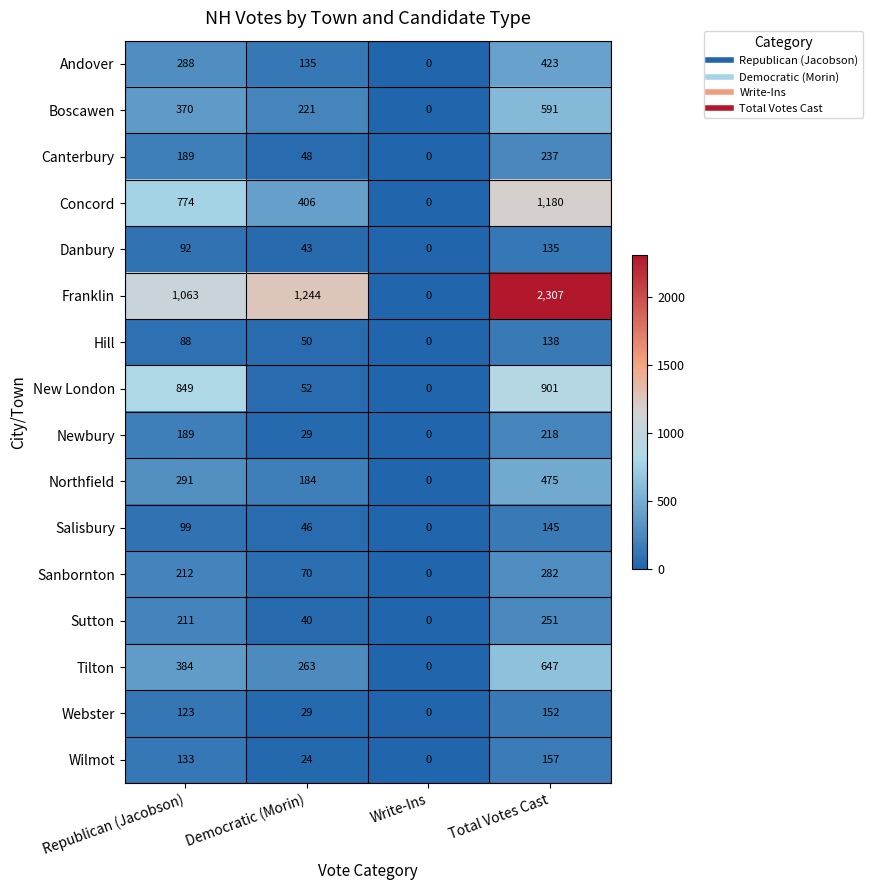

Rank the categories by Wilmot value from lowest to highest.

Write-Ins, Democratic (Morin), Republican (Jacobson), Total Votes Cast